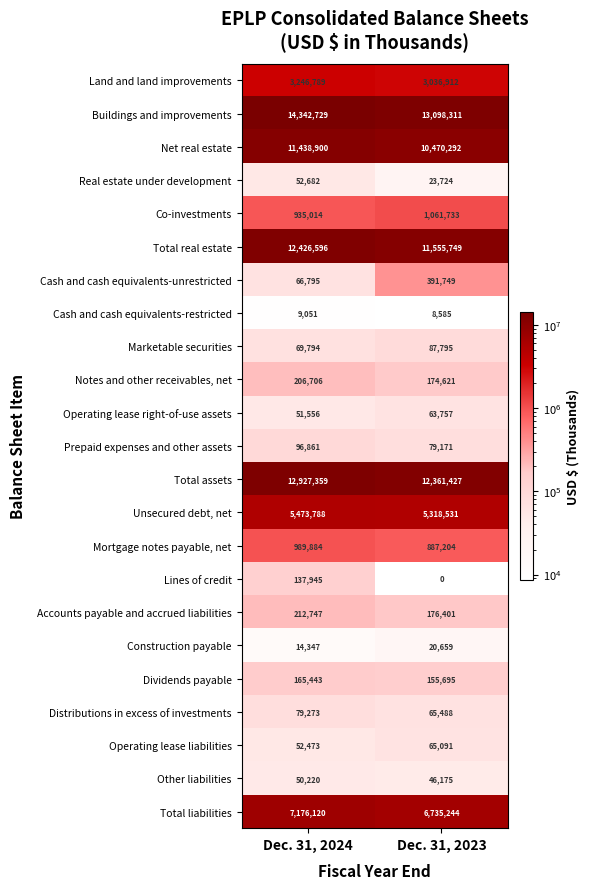

List the series in order of their peak value, highest first.

Buildings and improvements, Total assets, Total real estate, Net real estate, Total liabilities, Unsecured debt, net, Land and land improvements, Co-investments, Mortgage notes payable, net, Cash and cash equivalents-unrestricted, Accounts payable and accrued liabilities, Notes and other receivables, net, Dividends payable, Lines of credit, Prepaid expenses and other assets, Marketable securities, Distributions in excess of investments, Operating lease liabilities, Operating lease right-of-use assets, Real estate under development, Other liabilities, Construction payable, Cash and cash equivalents-restricted